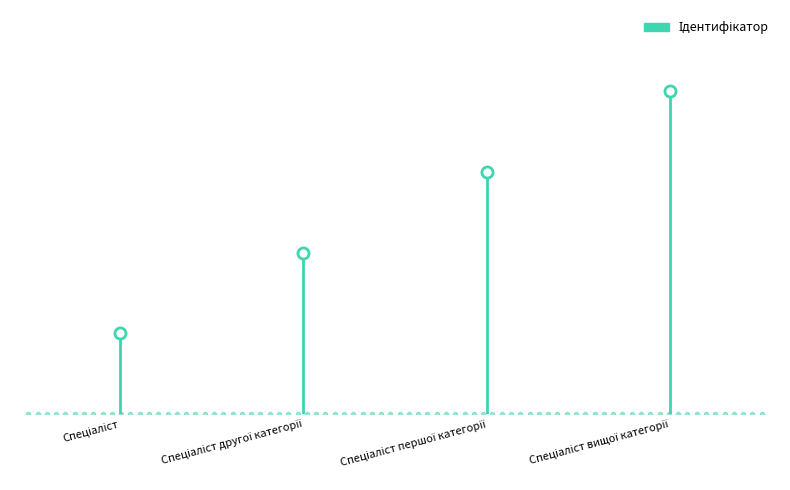

Rank the categories by value from highest to lowest.

Спеціаліст вищої категорії, Спеціаліст першої категорії, Спеціаліст другої категорії, Спеціаліст